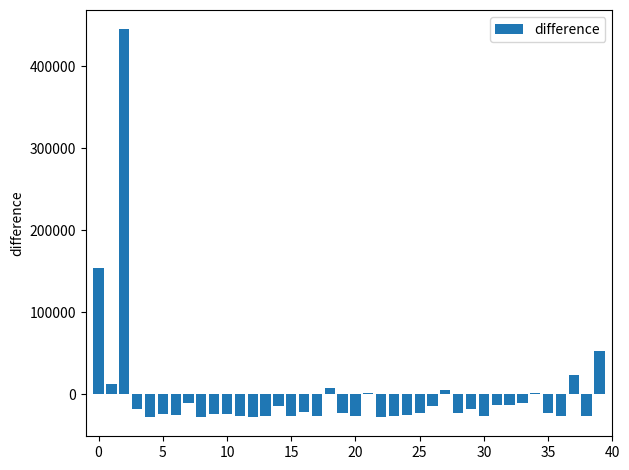

Count the number of data series in this chart.

1